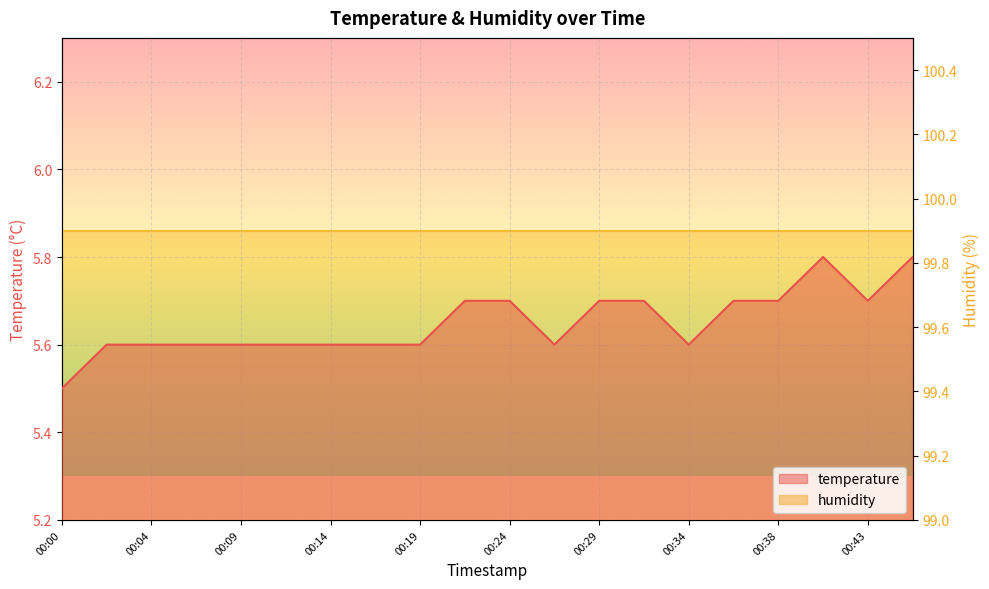

What is the greatest value displayed?

5.8